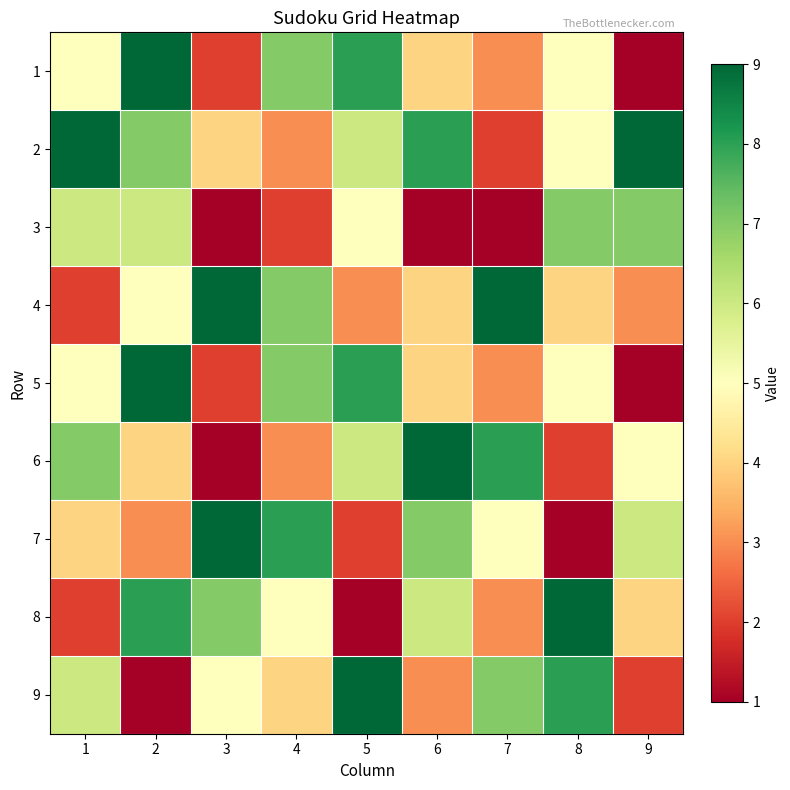

What is the total value across all series at 7?

41